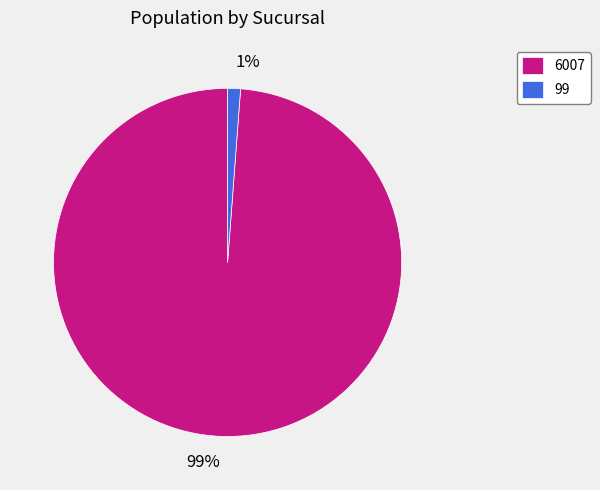

To the nearest percent, what is the difference between the 99 and 6007 slice percentages?

98%